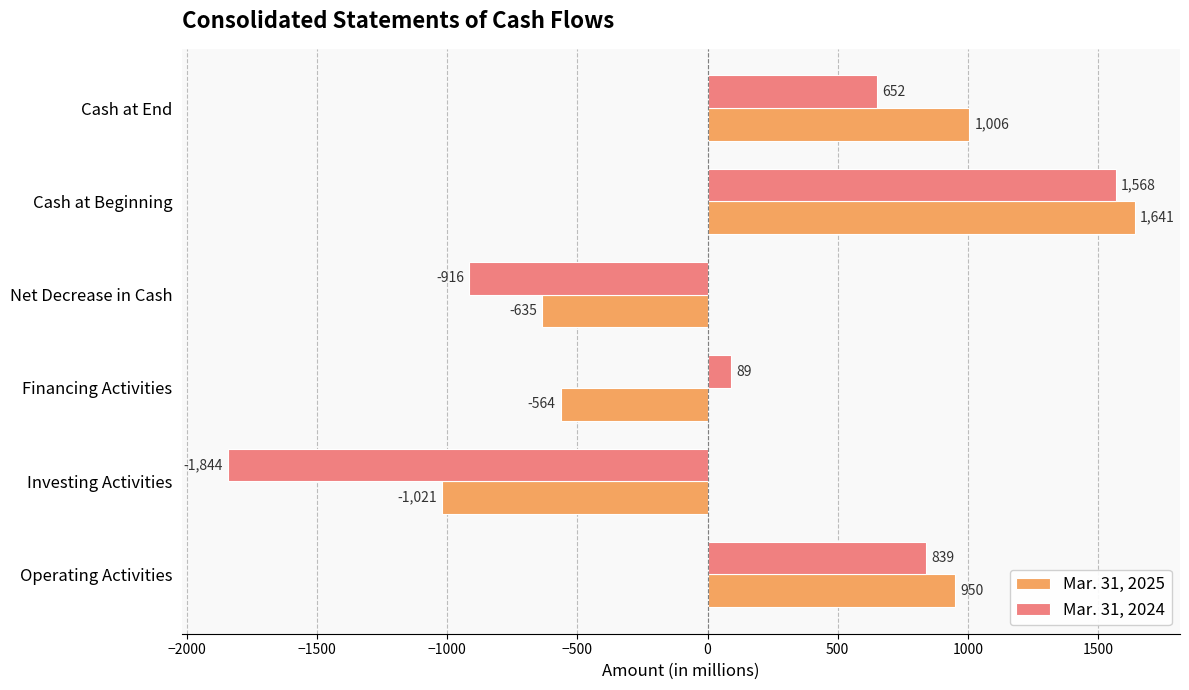

What is the difference between the highest and lowest values at Investing Activities?

823